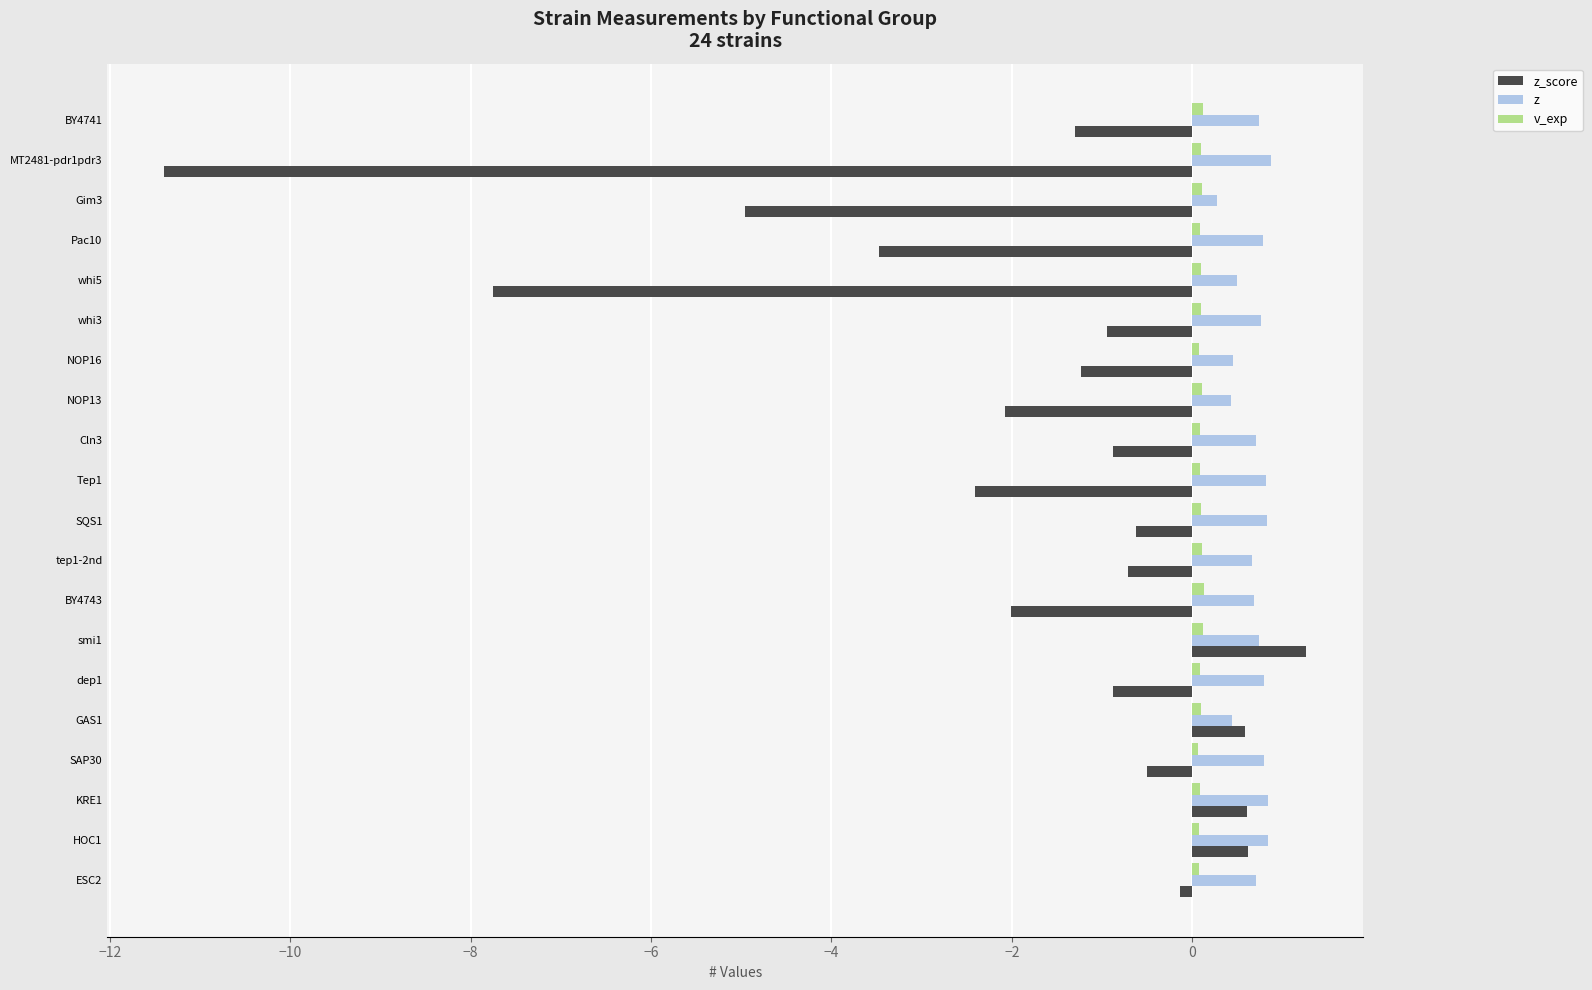

What is the sum of all z_score values?

-38.2